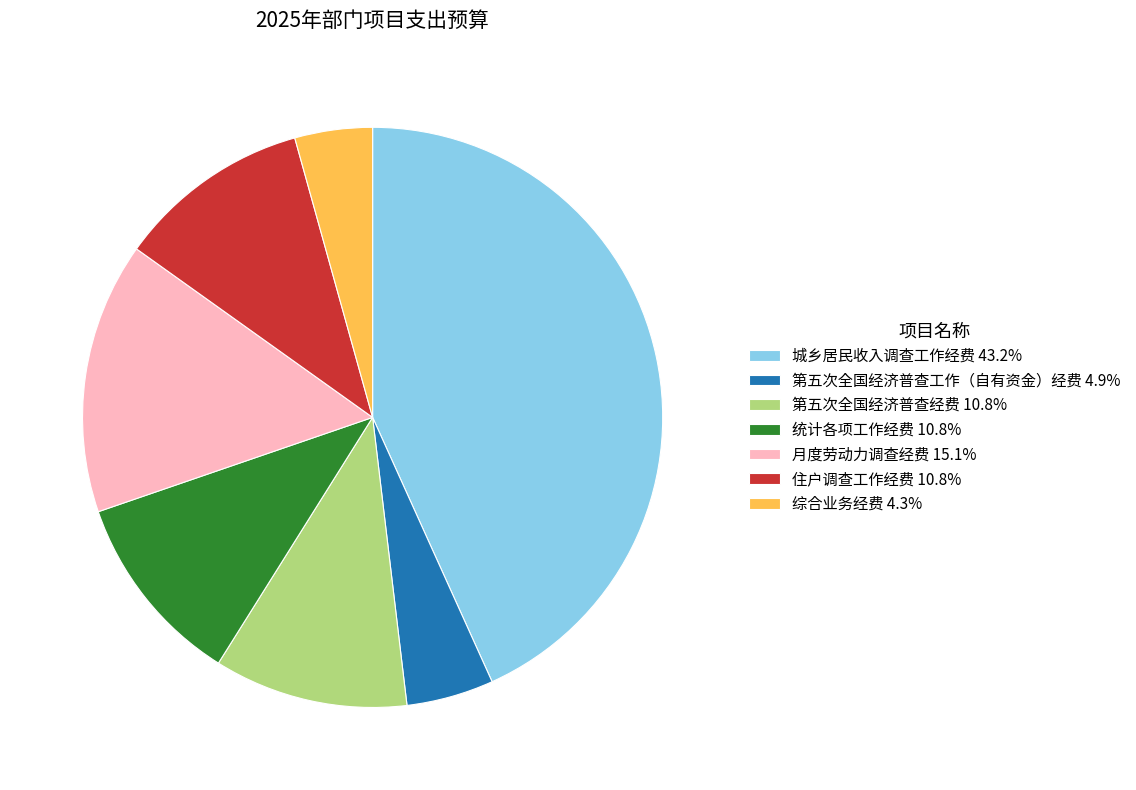

Is the sum of 第五次全国经济普查经费 and 城乡居民收入调查工作经费 greater than half?

Yes